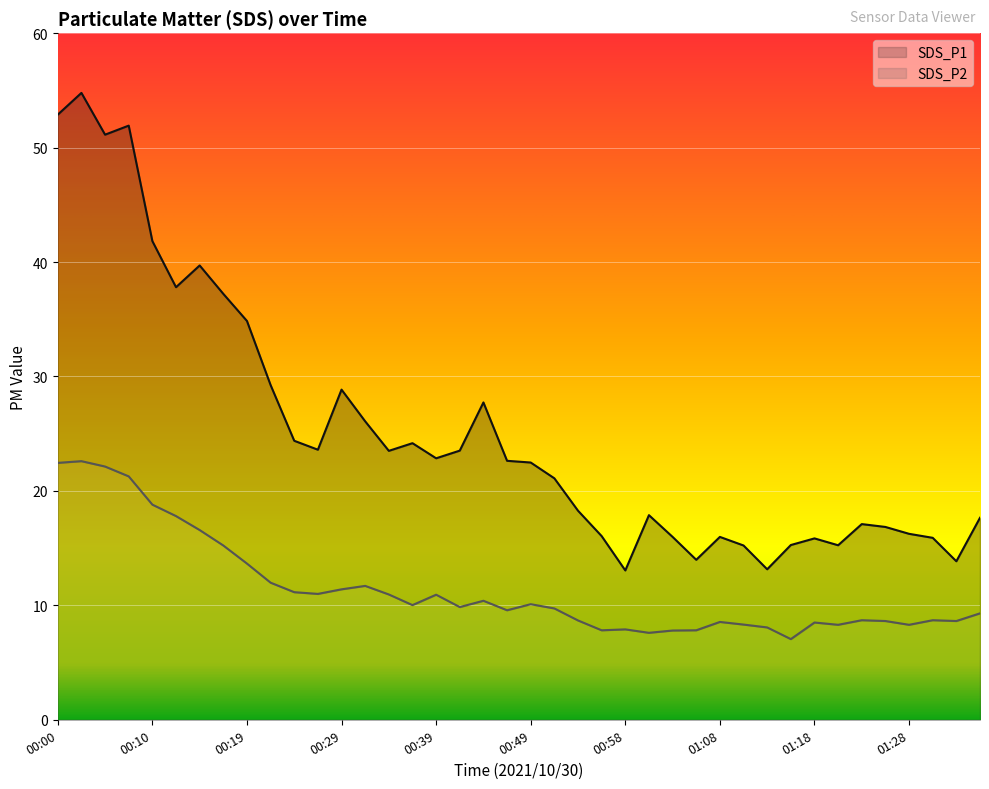

How many data points in SDS_P1 are above 22?

21